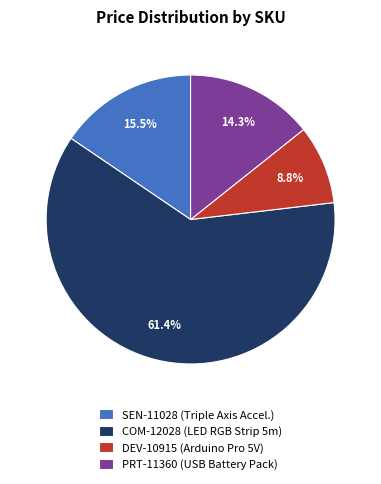

How many segments does this pie chart have?

4